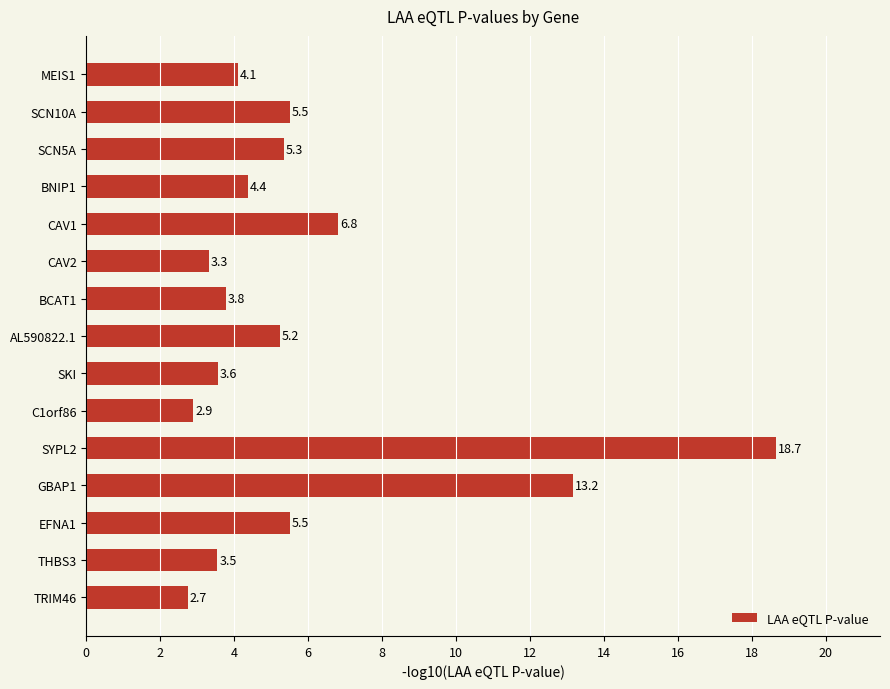

What is the difference between the second highest and minimum values?

10.4